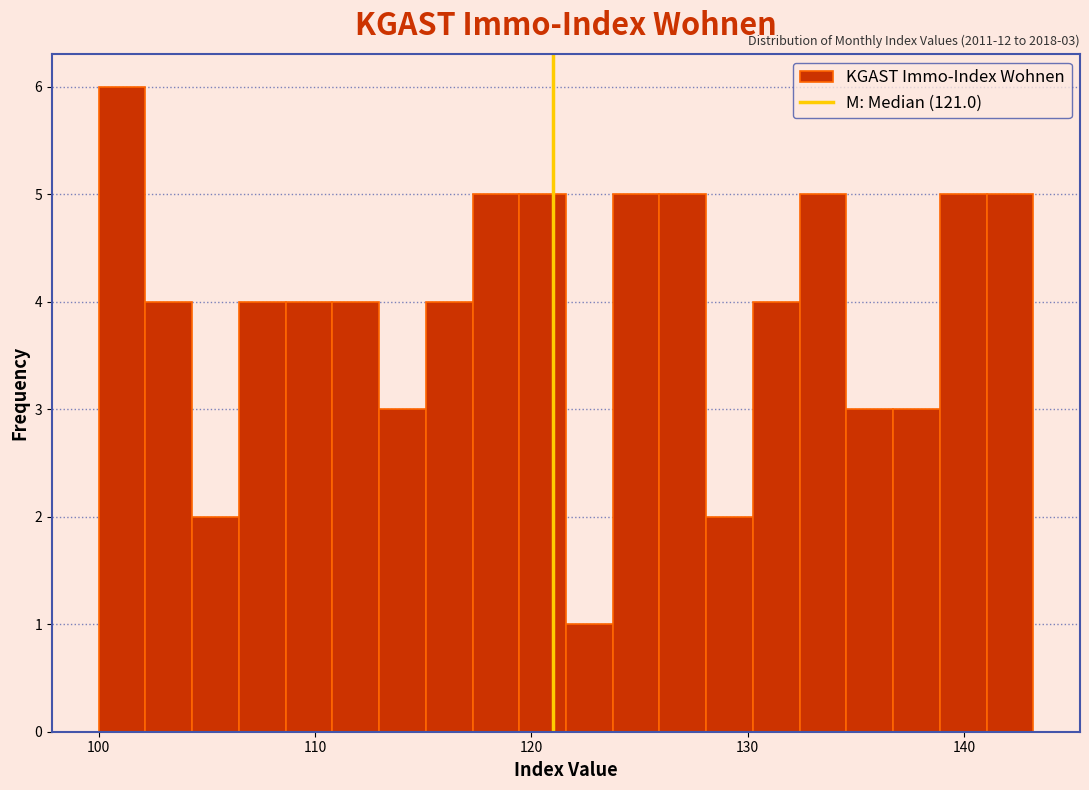

Read against the x-axis, roughly where is the centre of the tallest bar?

101